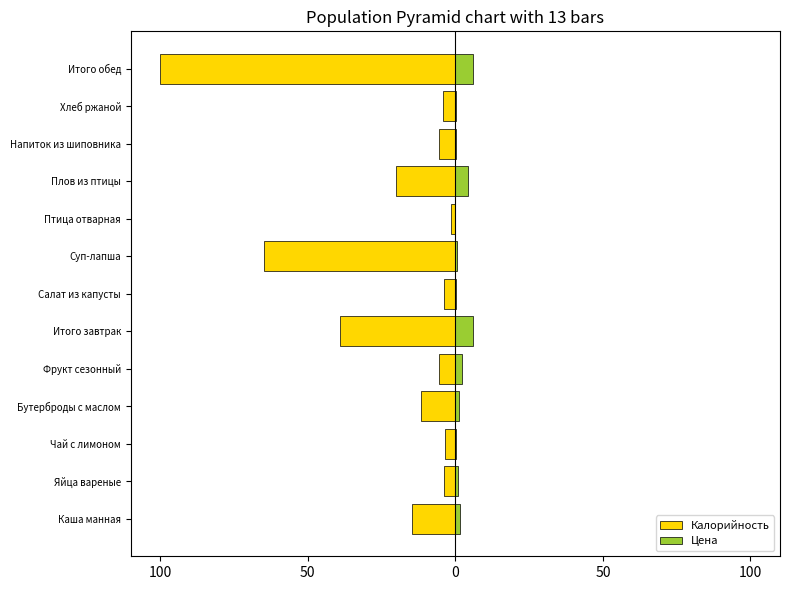

How many data points in Калорийность are less than -5?

8